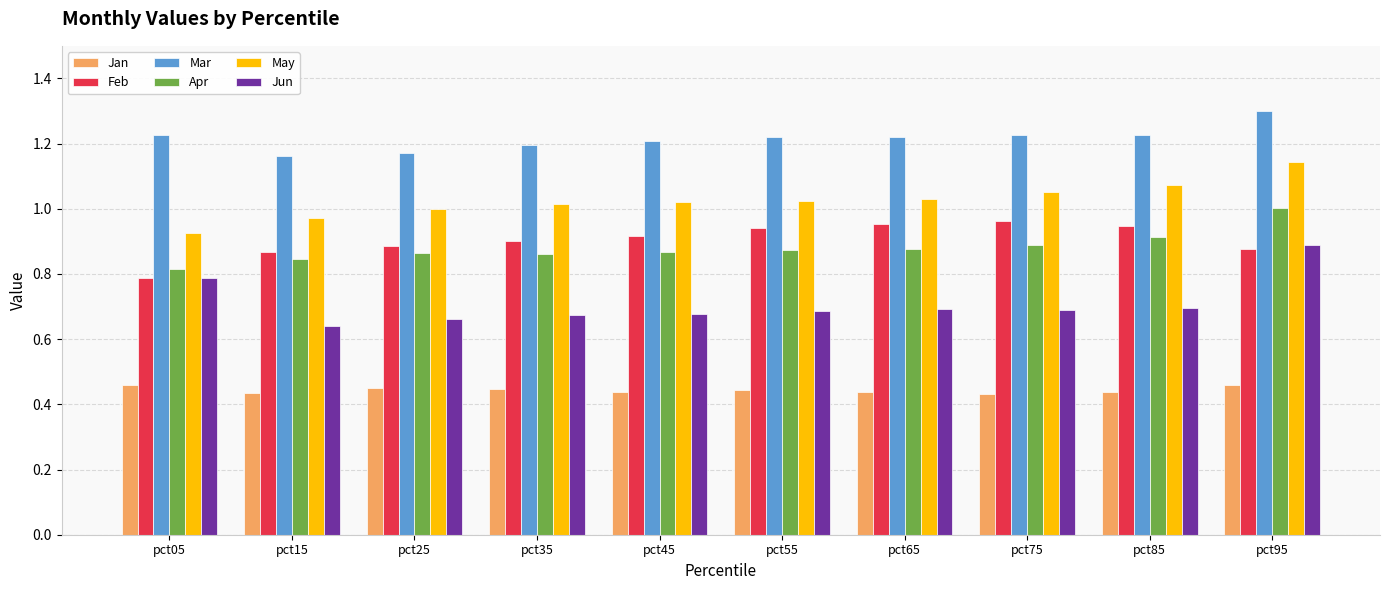

Which label corresponds to the largest value in the chart?

pct95